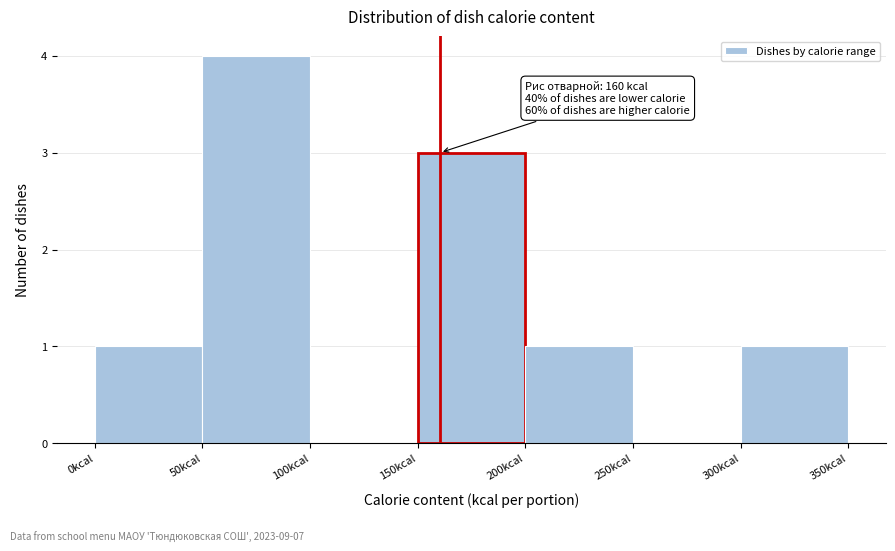

Which range on the x-axis has the tallest bar?

50 to 100